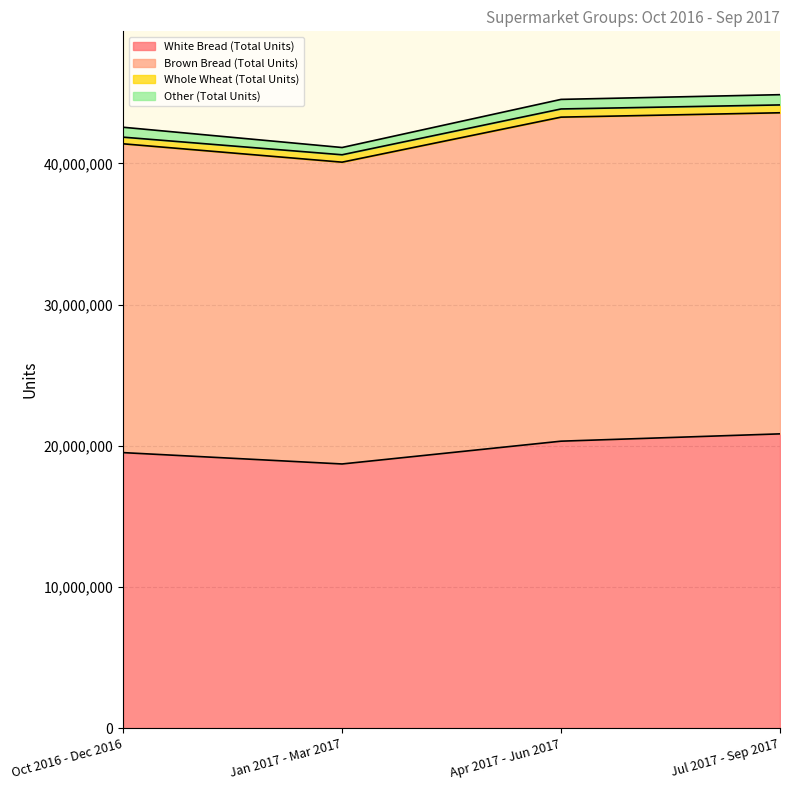

The value of White Bread (Total Units) at Jan 2017 - Mar 2017 is 27467000. True or false?

False